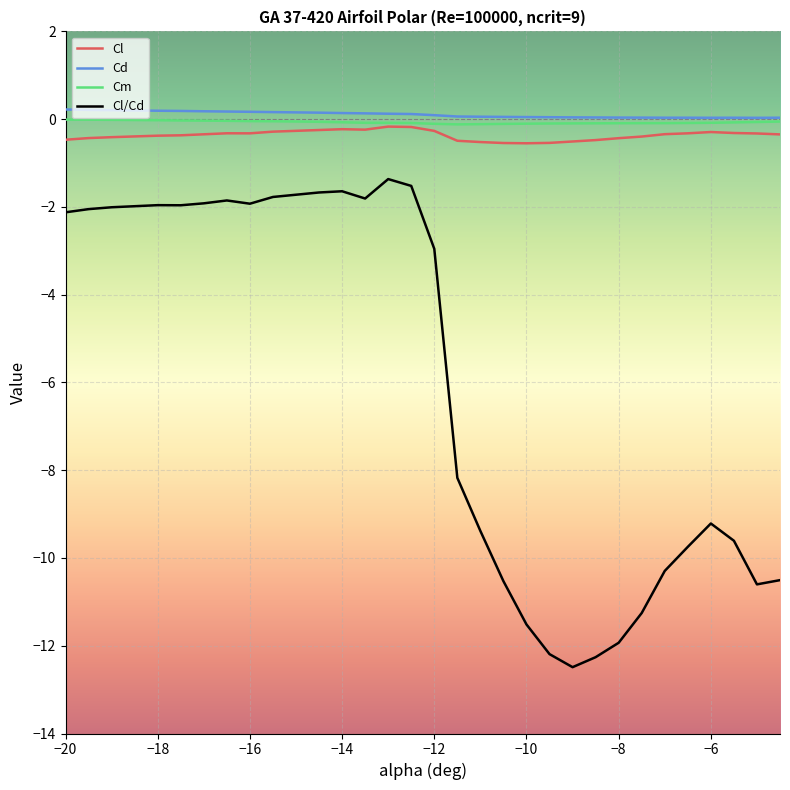

Which series has the largest total across all categories?

Cd